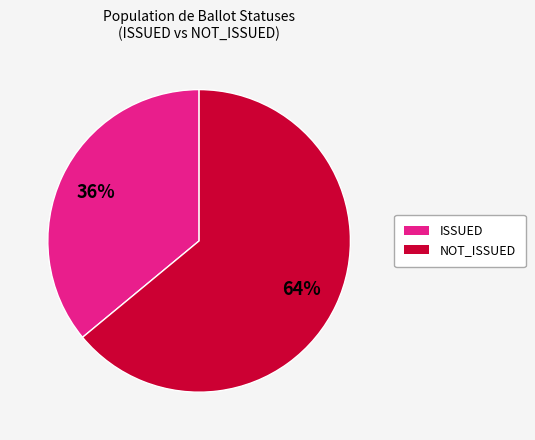

How many slices are in this pie chart?

2